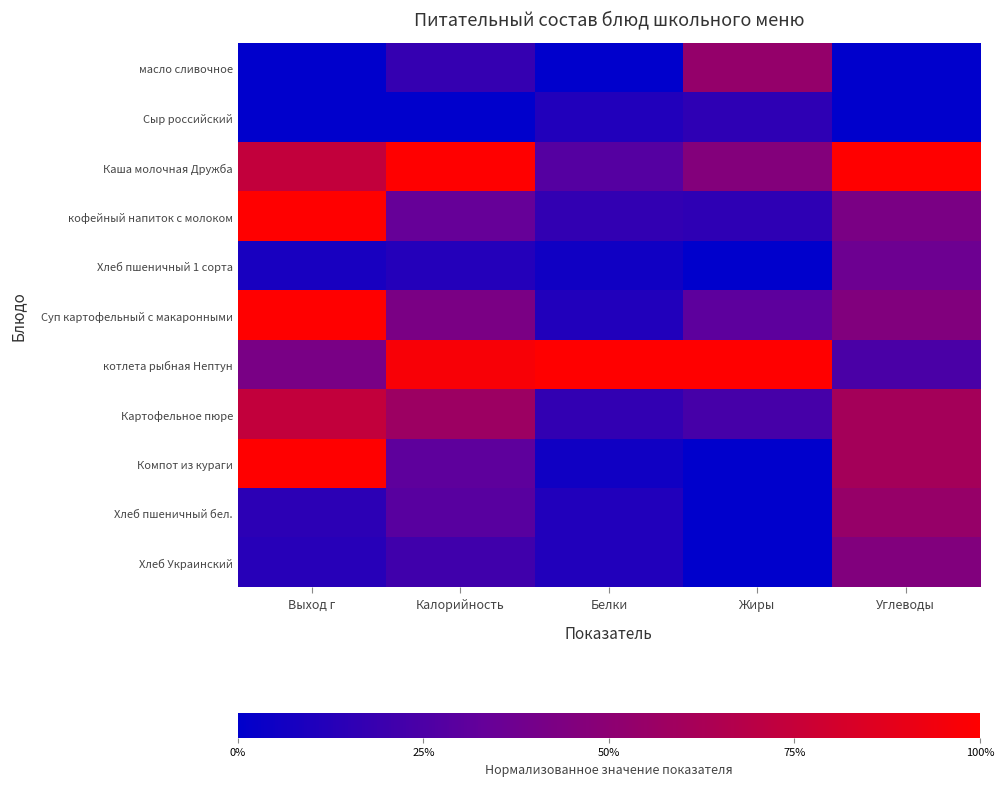

At which category does the chart reach its peak across all series?

Калорийность